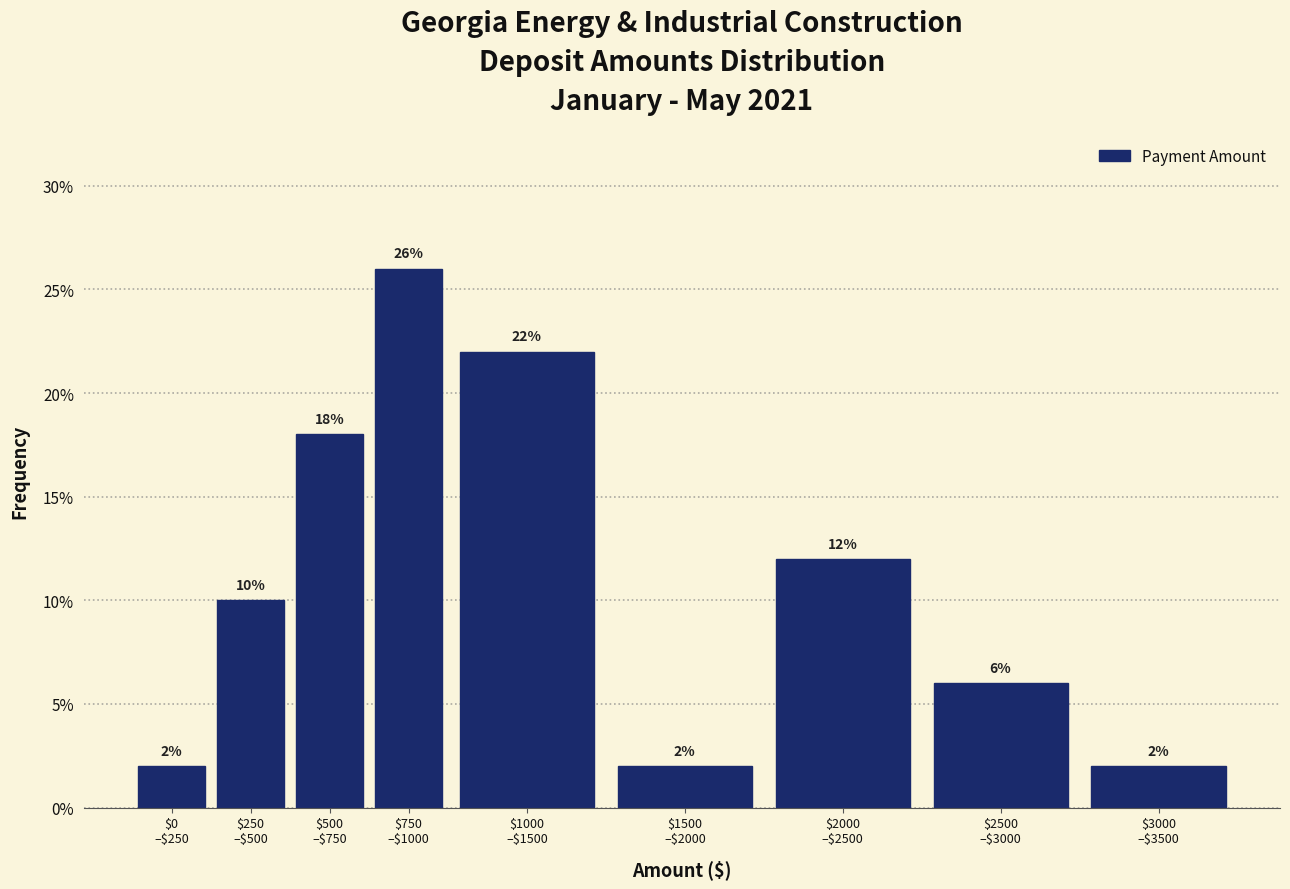

Reading left to right, list all the values displayed in this chart.

2	10	18	26	22	2	12	6	2